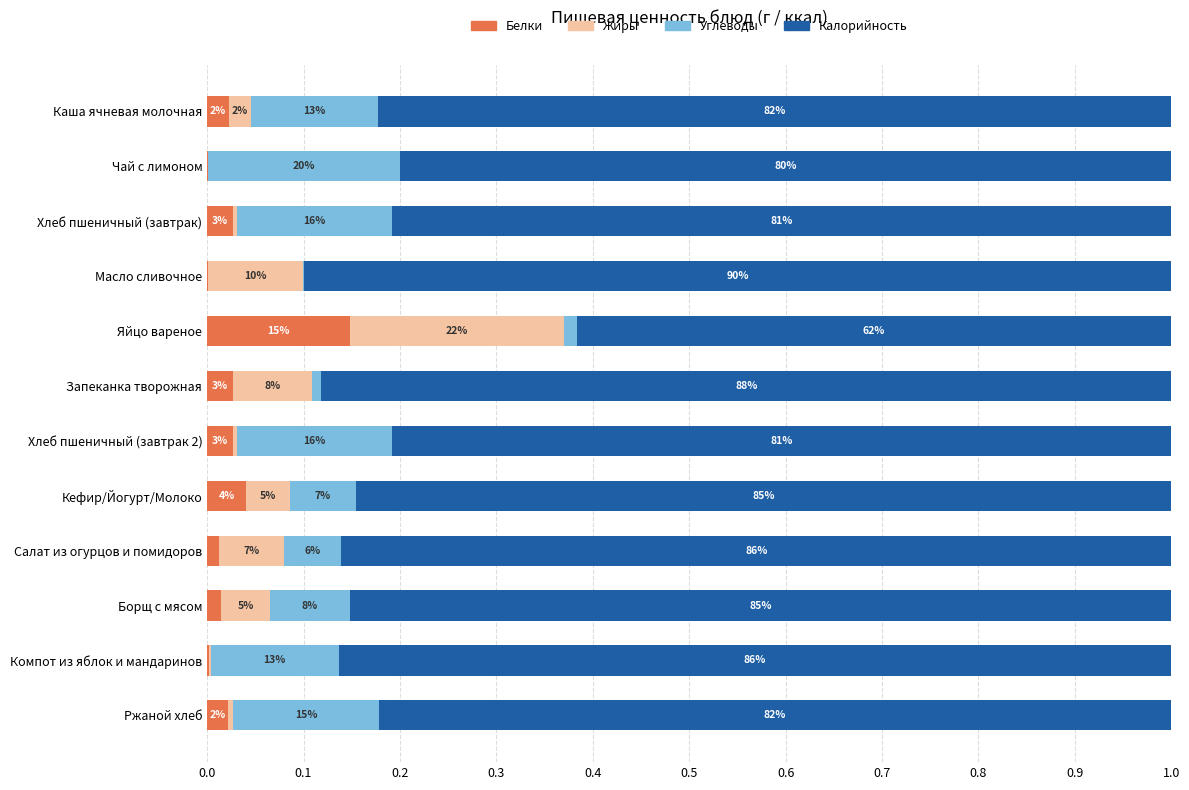

What are all the series names shown in the legend?

Белки, Жиры, Углеводы, Калорийность